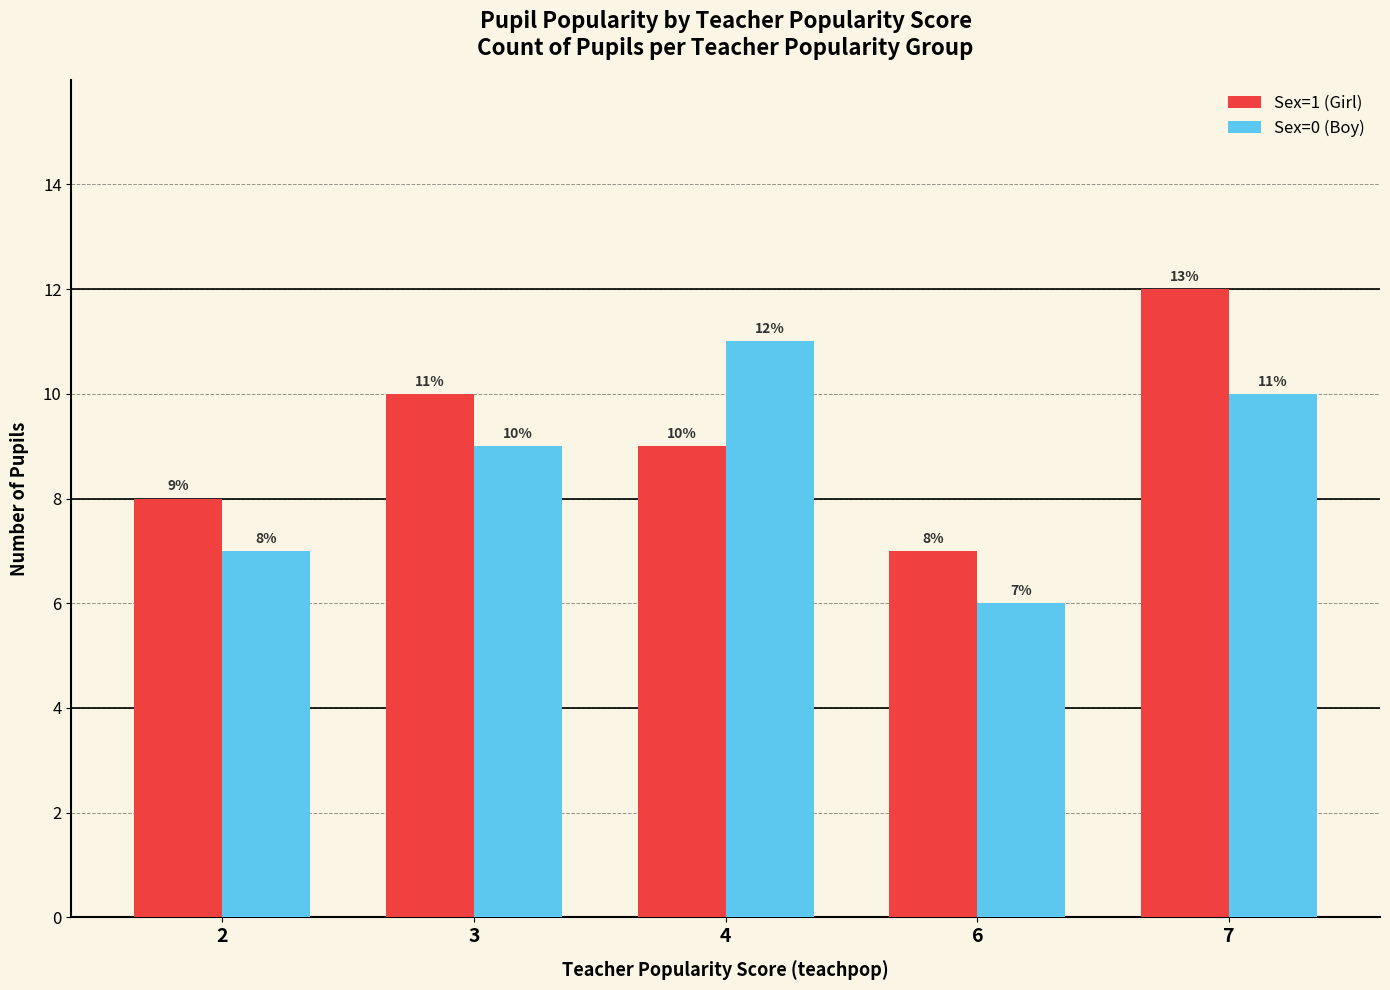

What is the difference between the second highest and minimum values in the Sex=0 (Boy) series?

4